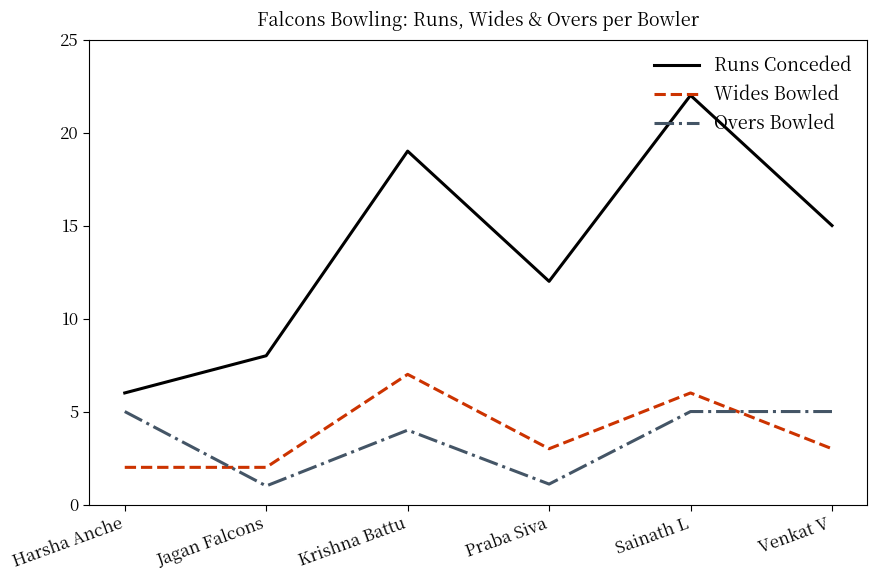

What is the difference between the Wides Bowled values at Sainath L and Jagan Falcons?

4.0